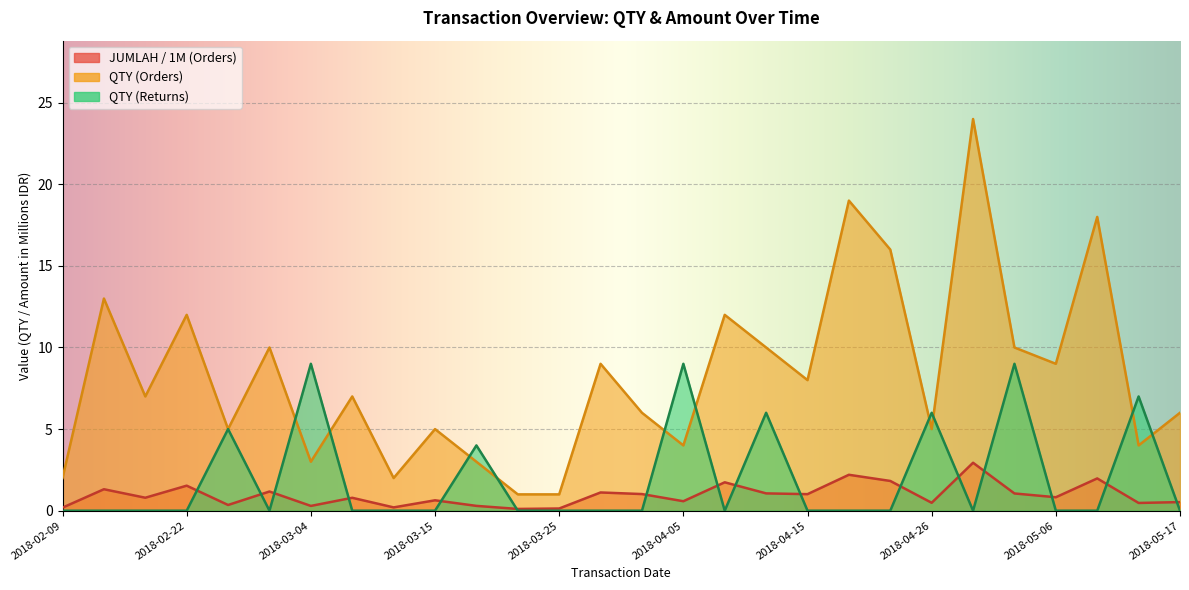

What is the approximate value of JUMLAH (Orders) at 2018-02-22?

1.5